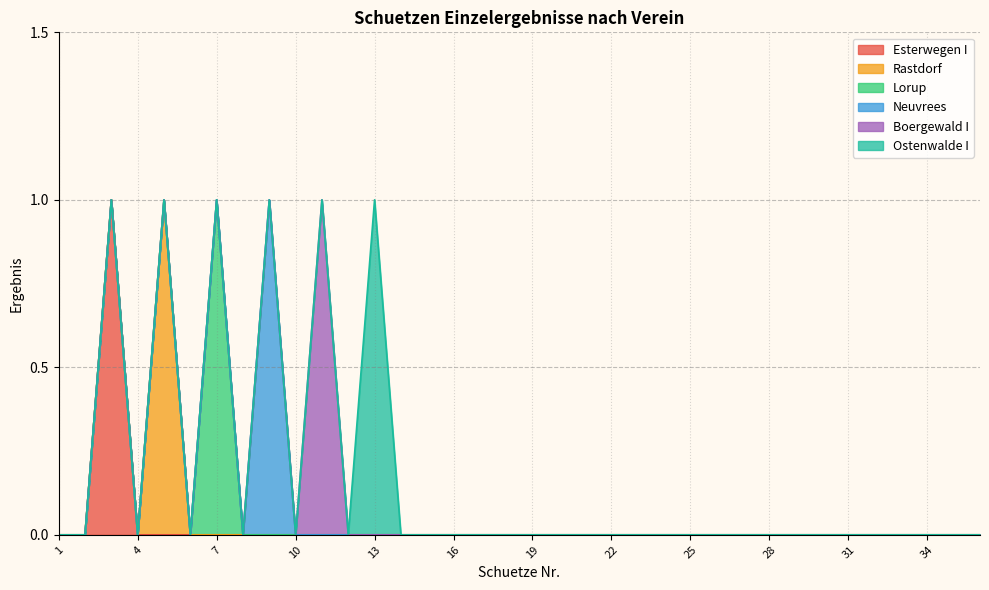

True or false: Lorup and Ostenwalde I cross at least once.

False